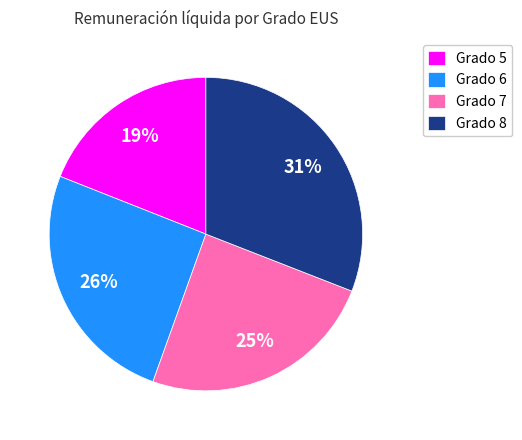

To the nearest percent, what is the average slice percentage?

25%